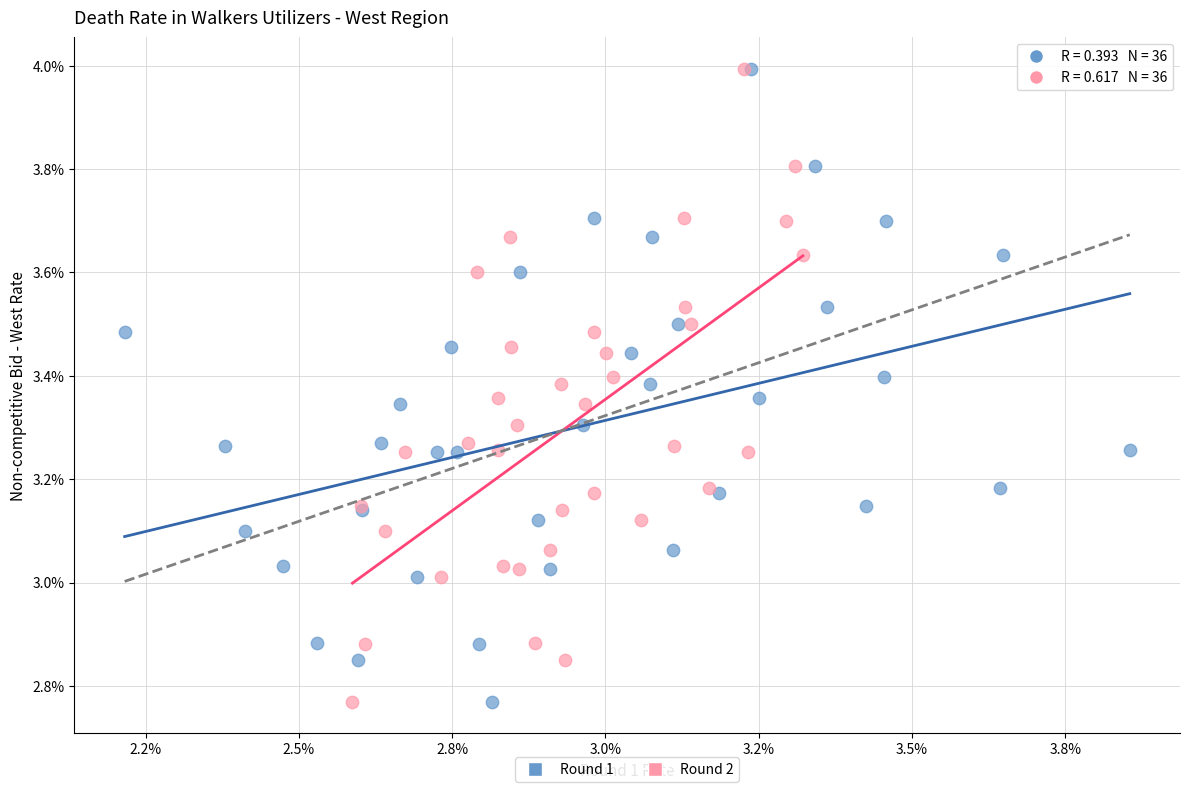

What are all the series names shown in the legend?

Round 1, Round 2